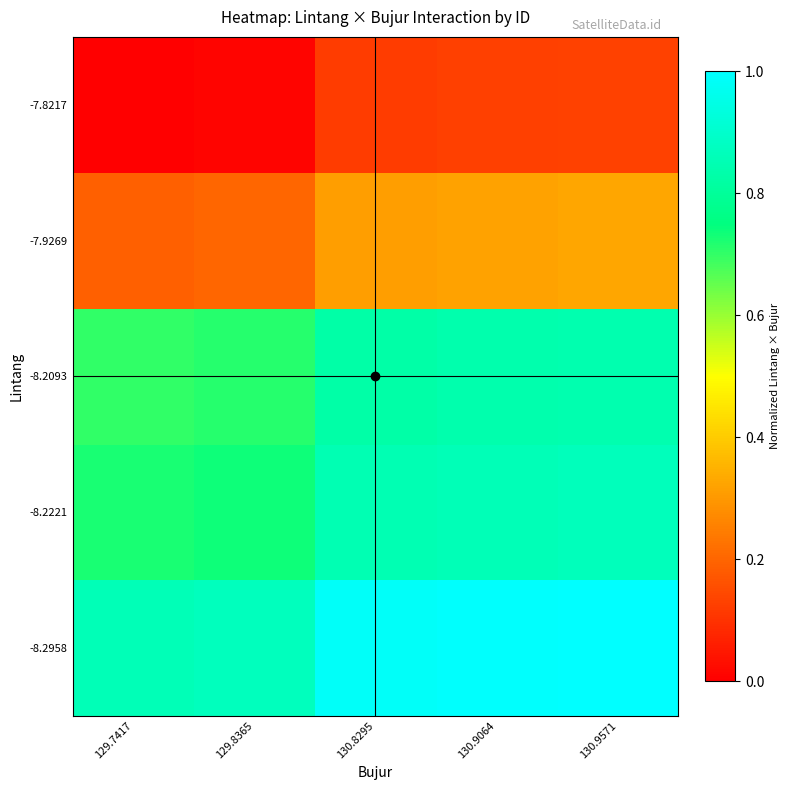

What is the greatest value displayed?

1.0